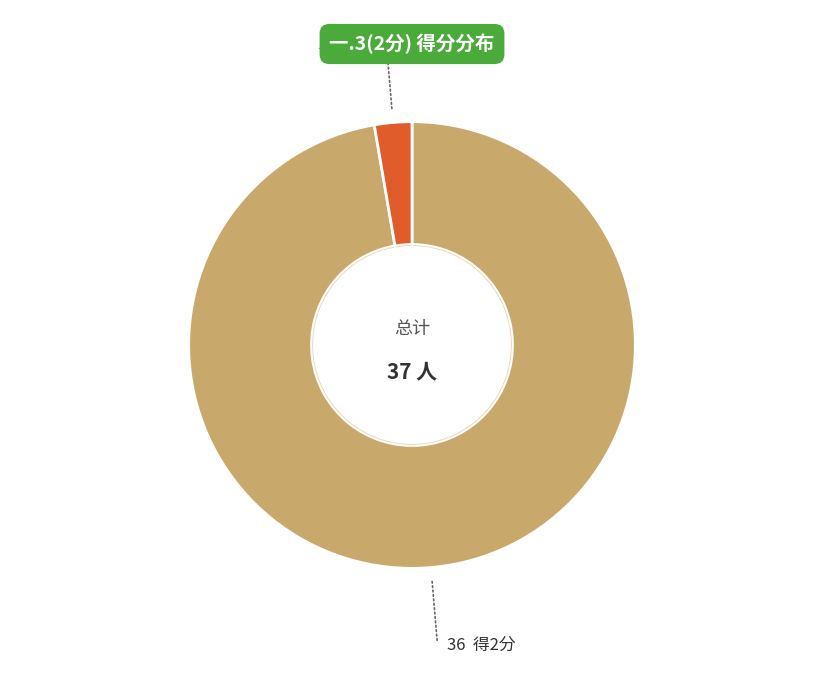

Is it true that 梅利慧 is 3% of the pie?

True